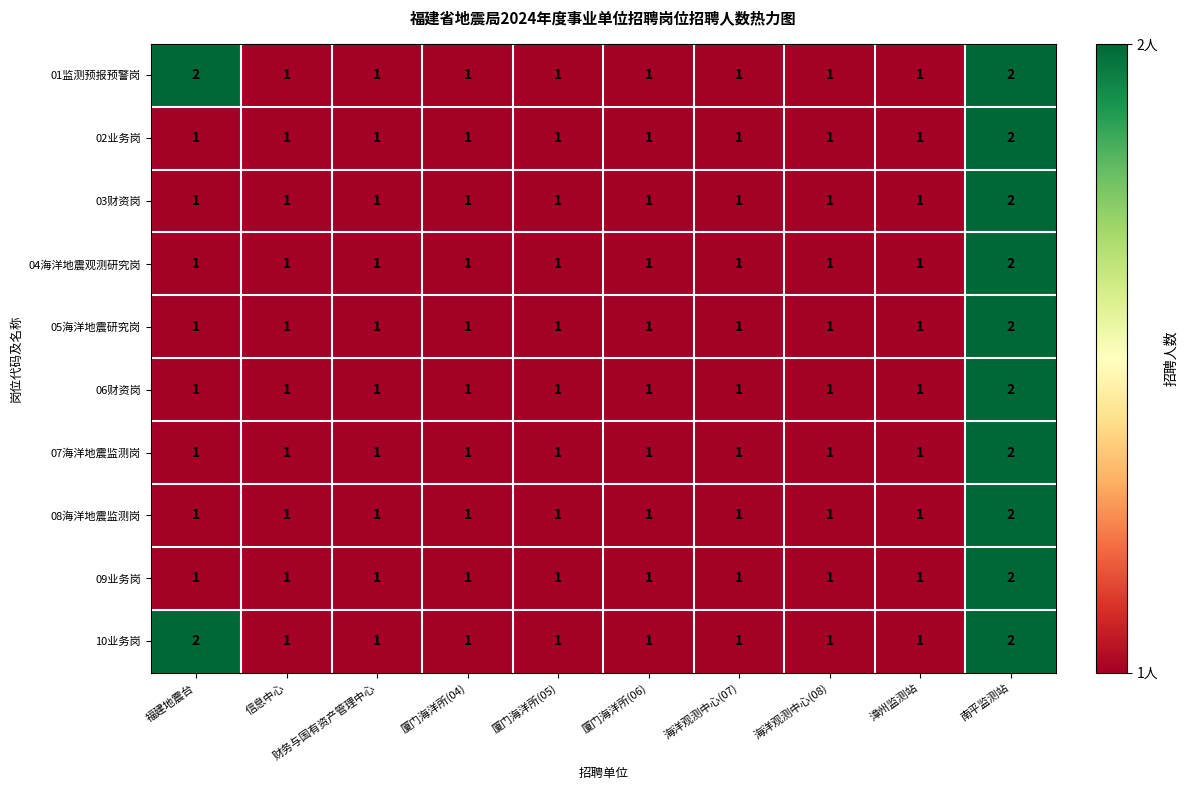

At which category is the sum across all series the highest?

南平监测站